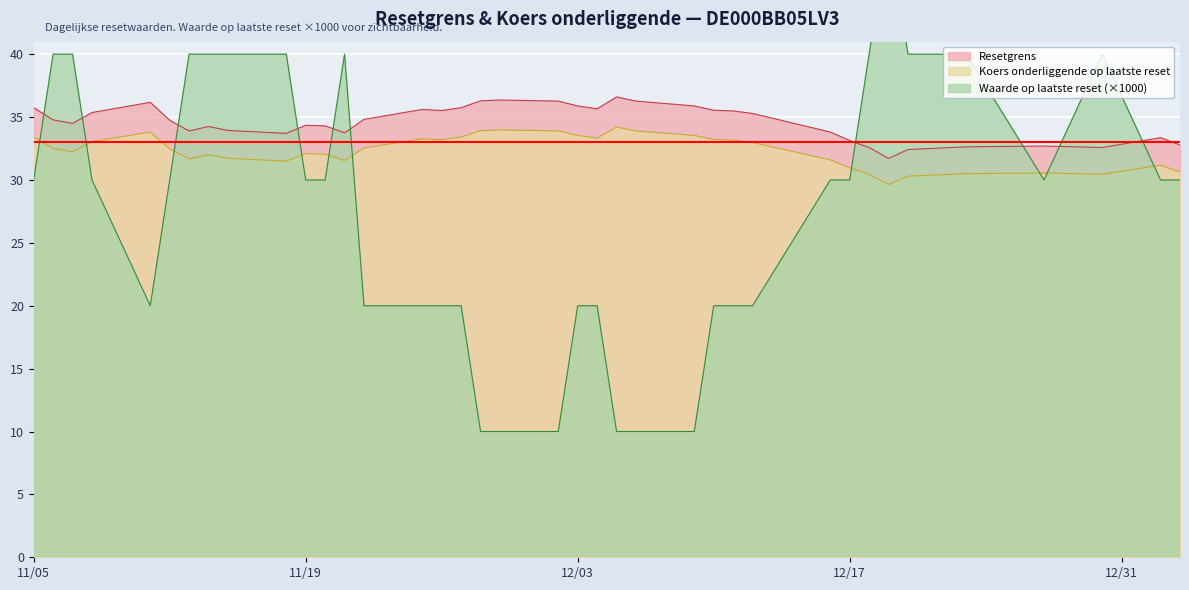

What is the average value of the Koers onderliggende op laatste reset series?

32.3